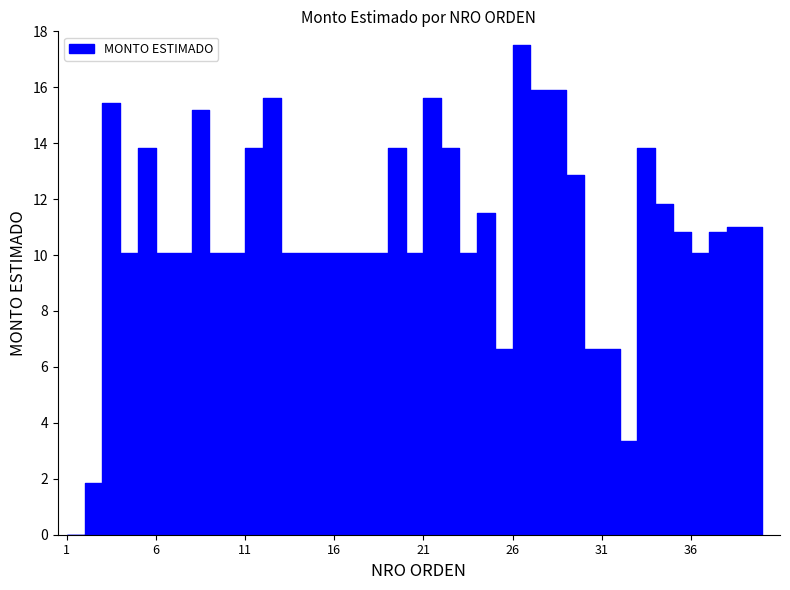

How many points are lower than both their immediate neighbors (excluding endpoints)?

6